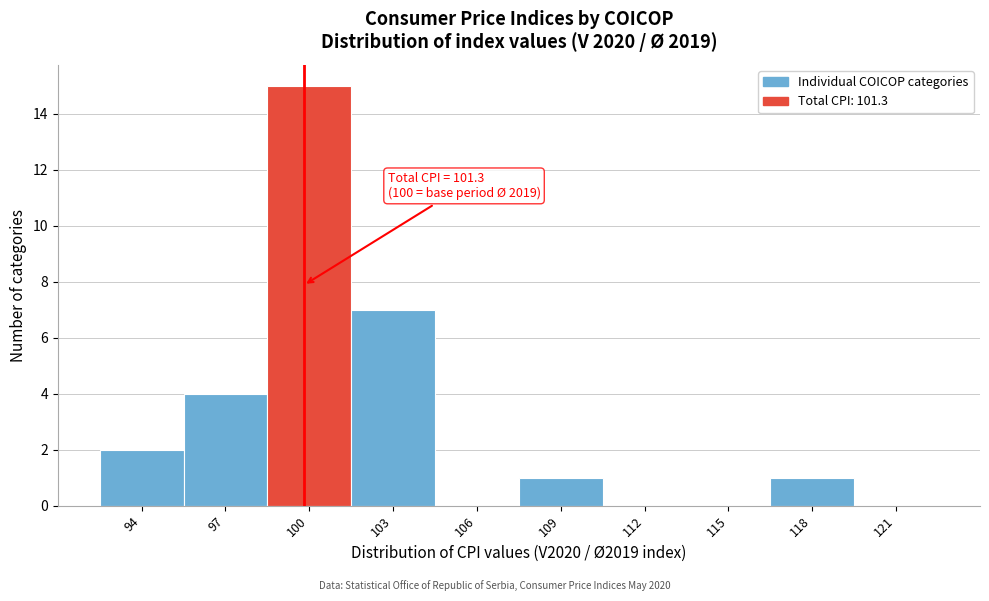

Reading right to left, list all the values displayed in this chart.

121=0	118=1	115=0	112=0	109=1	106=0	103=7	100=15	97=4	94=2